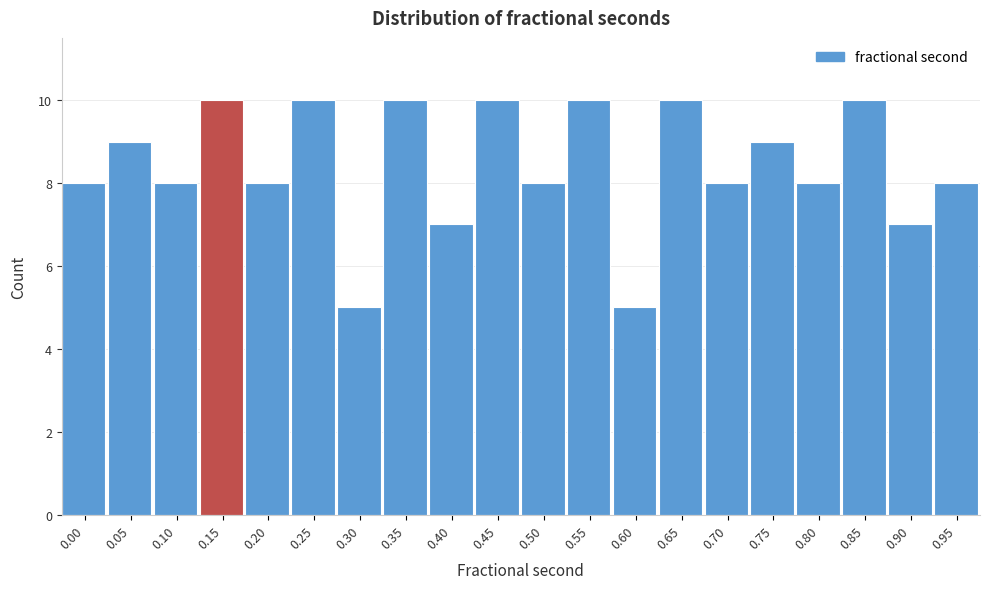

Reading left to right, transcribe all the data shown in this chart.

8	9	8	10	8	10	5	10	7	10	8	10	5	10	8	9	8	10	7	8